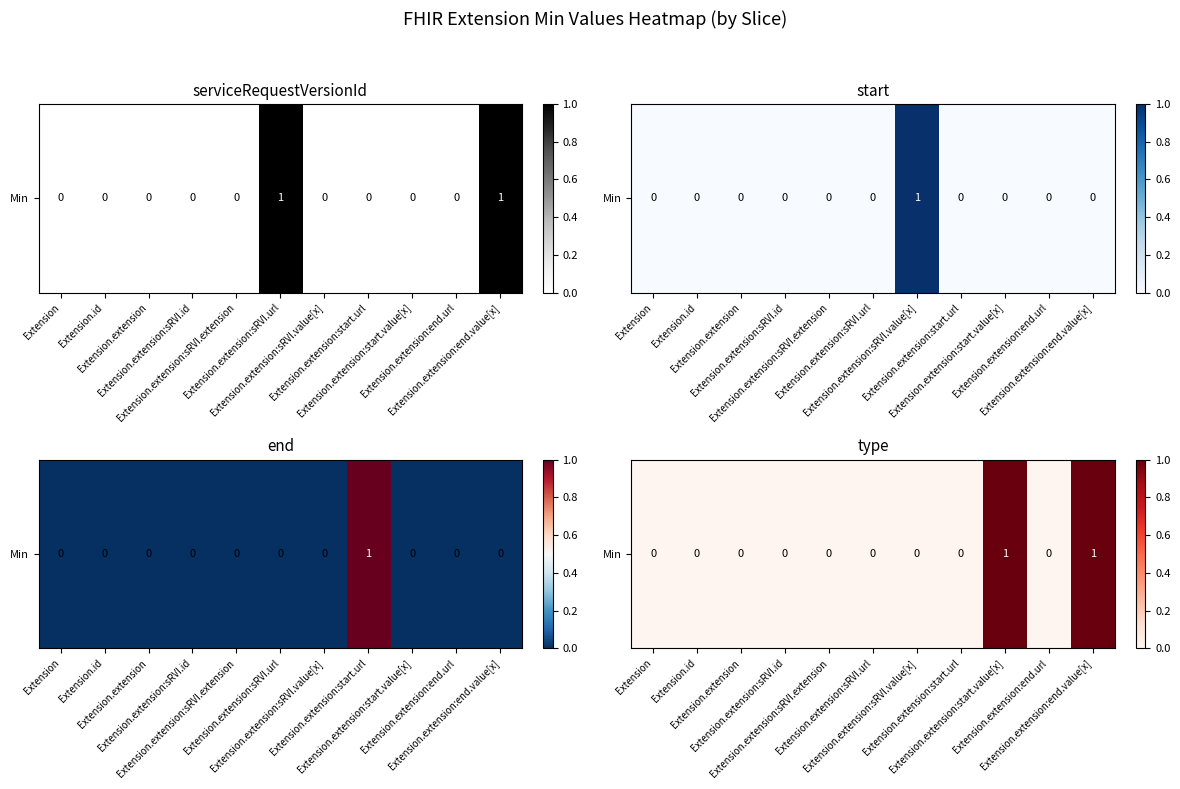

Which category has the lowest value across all series?

Extension